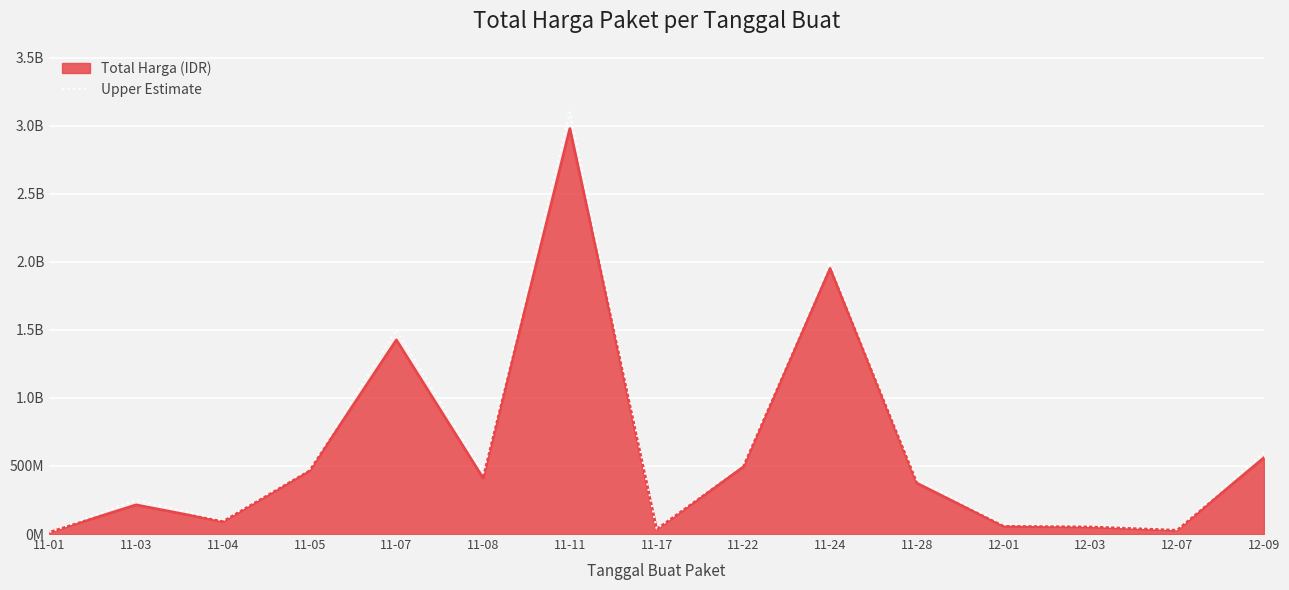

Reading left to right, extract all data points from this chart.

15000000	250000000	100000000	480000000	1500000000	450000000	3100000000	40000000	520000000	2000000000	400000000	70000000	60000000	35000000	600000000